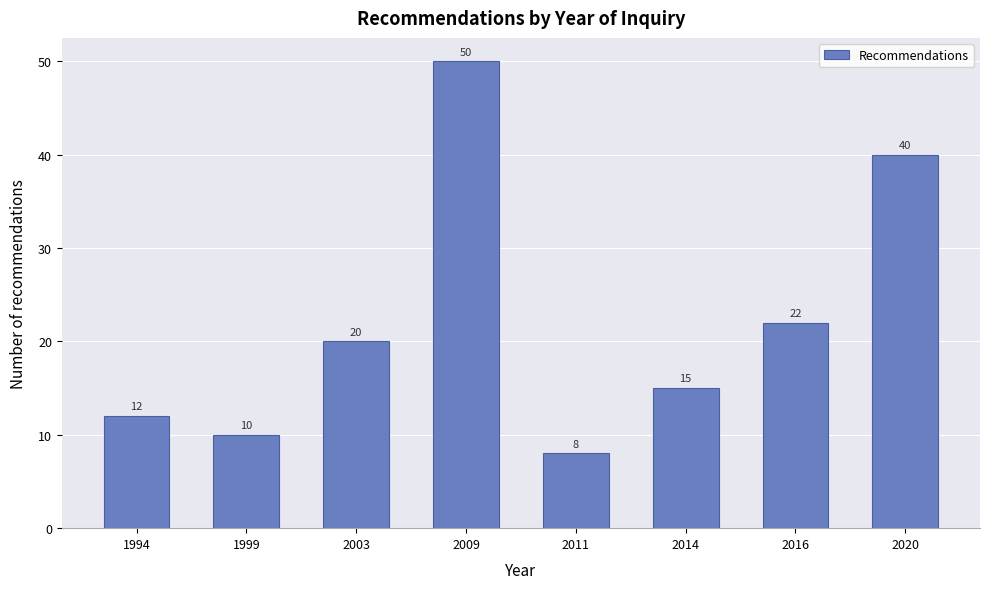

Reading right to left, extract all data points from this chart.

2020=40	2016=22	2014=15	2011=8	2009=50	2003=20	1999=10	1994=12